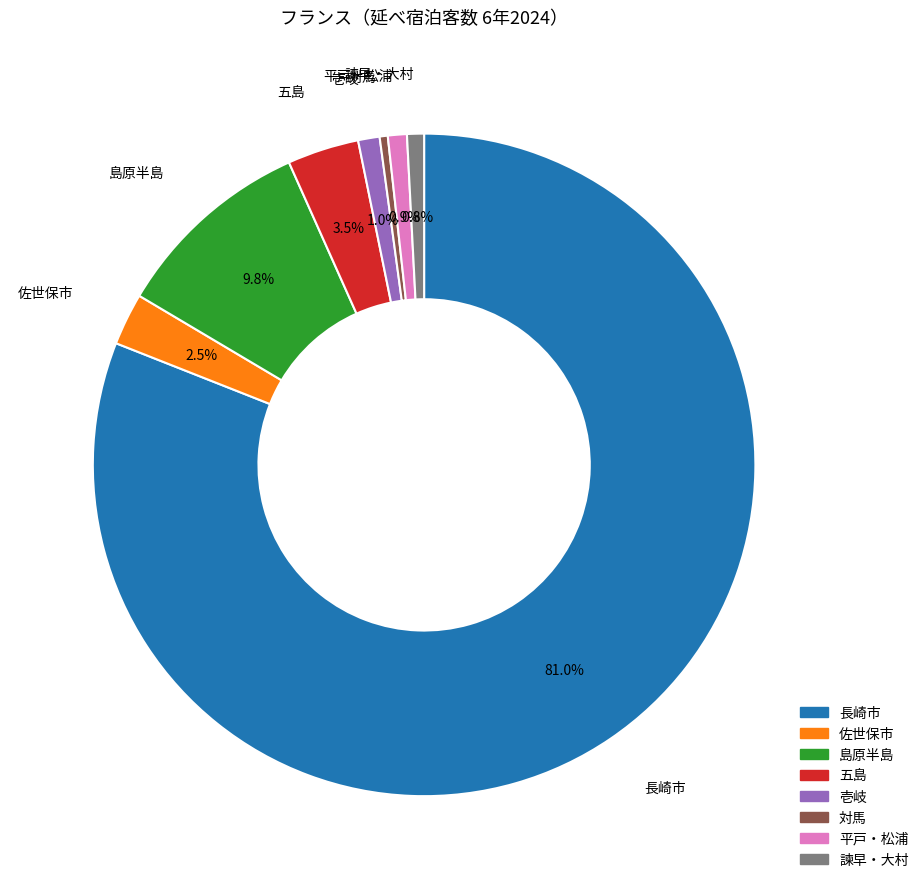

Is it true that 諫早・大村 is 10% of the pie?

False